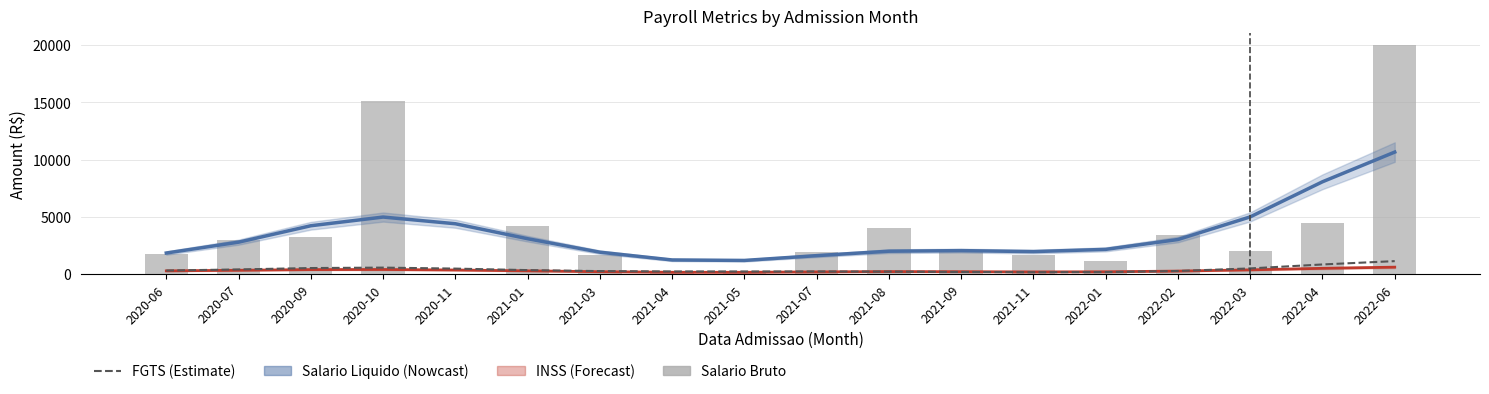

True or false: INSS (Forecast) has a value of 835.3 at 2022-06.

False